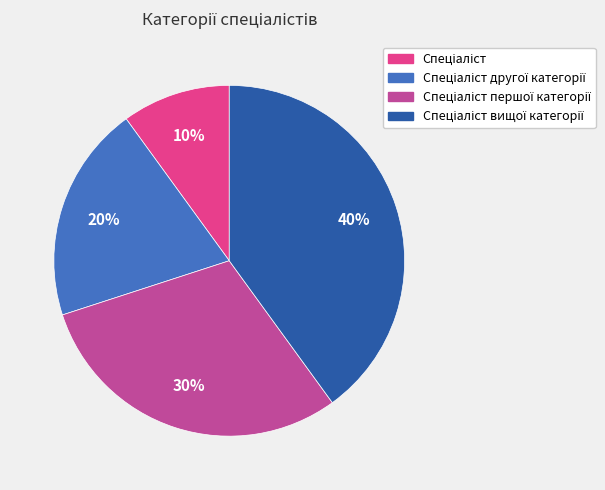

Is there a majority slice in this chart?

No